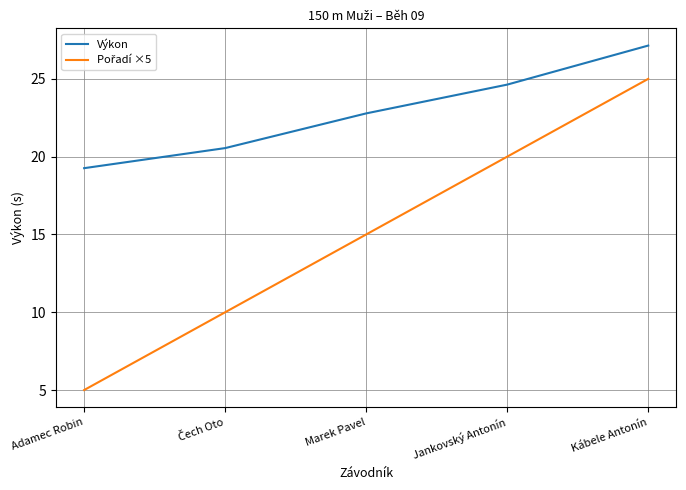

What position from the left is Jankovský Antonín?

4